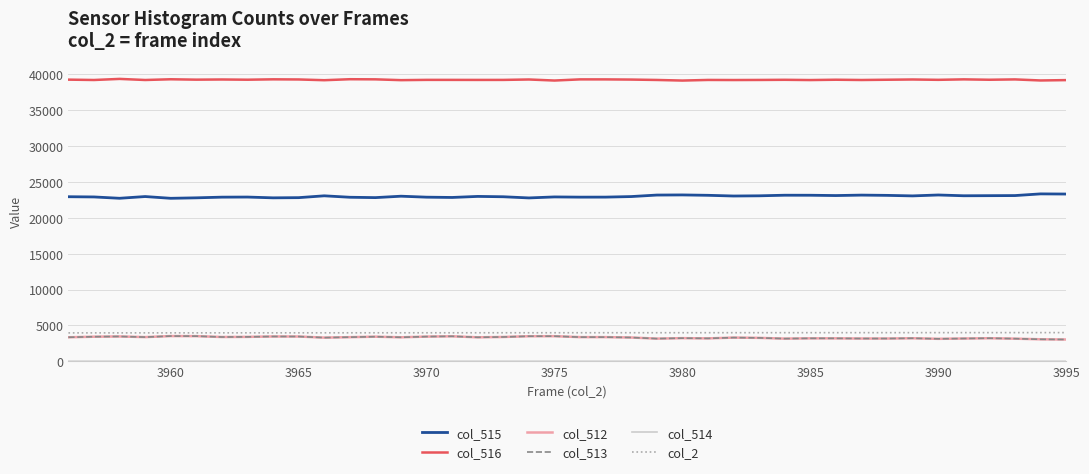

True or false: col_513 and col_516 intersect in this chart.

False